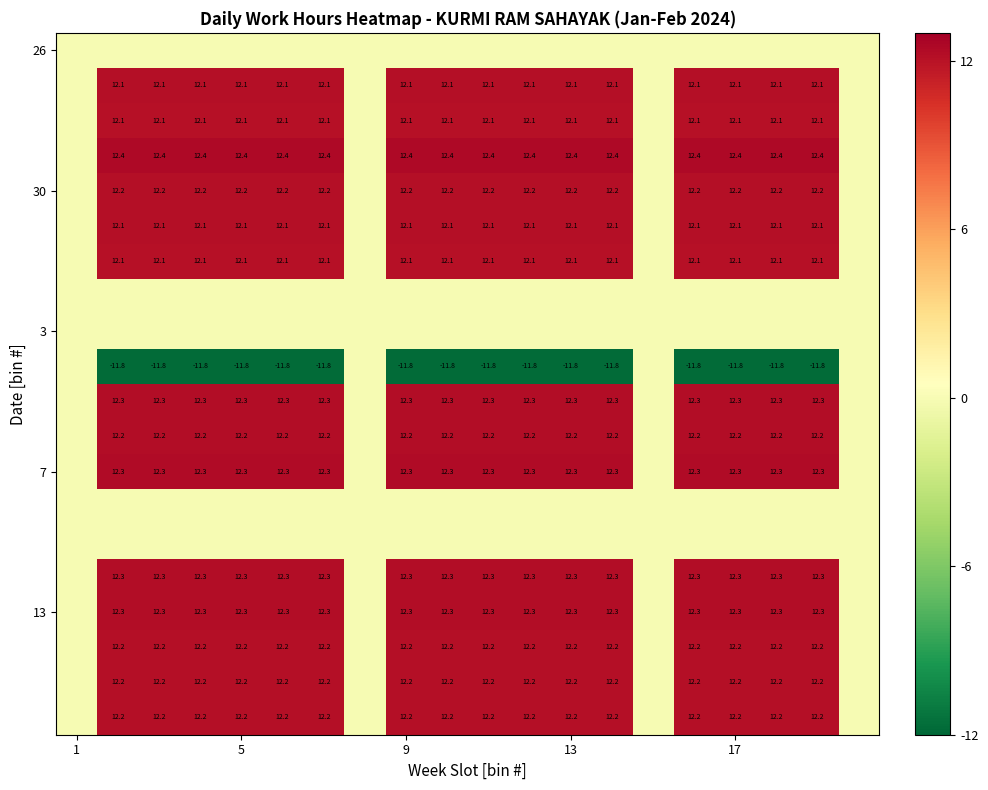

Count the number of data series in this chart.

20